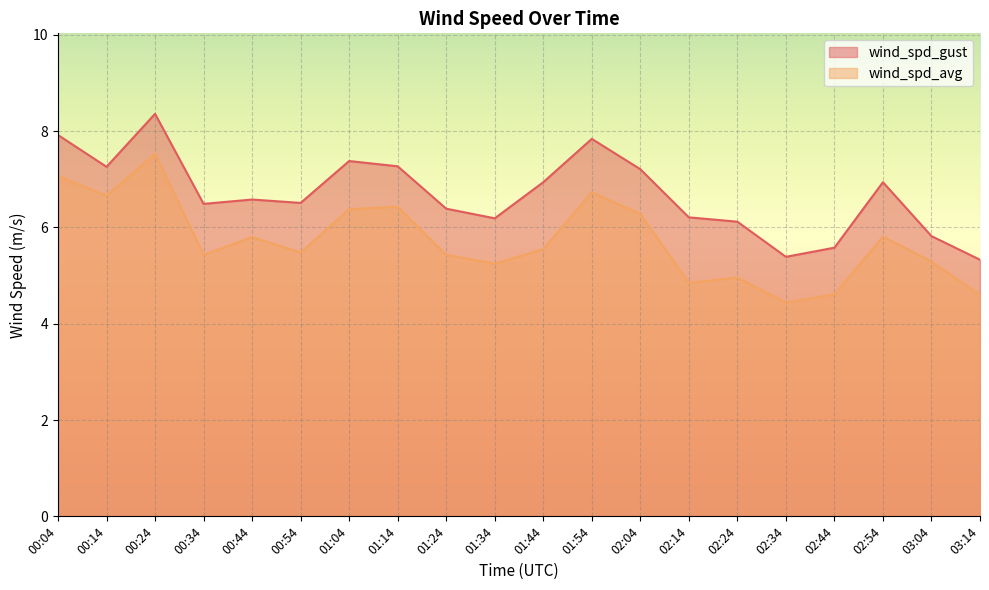

Where is the first local maximum for wind_spd_avg?

00:24